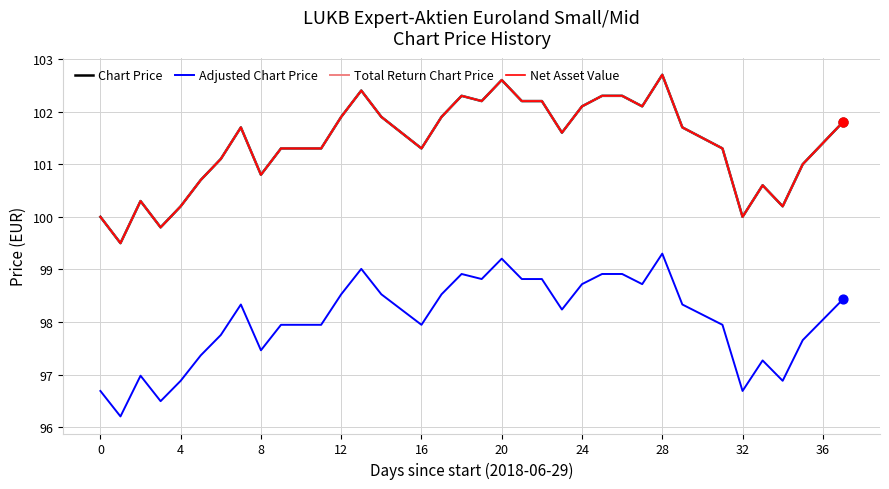

Which series has the largest total across all categories?

Chart Price